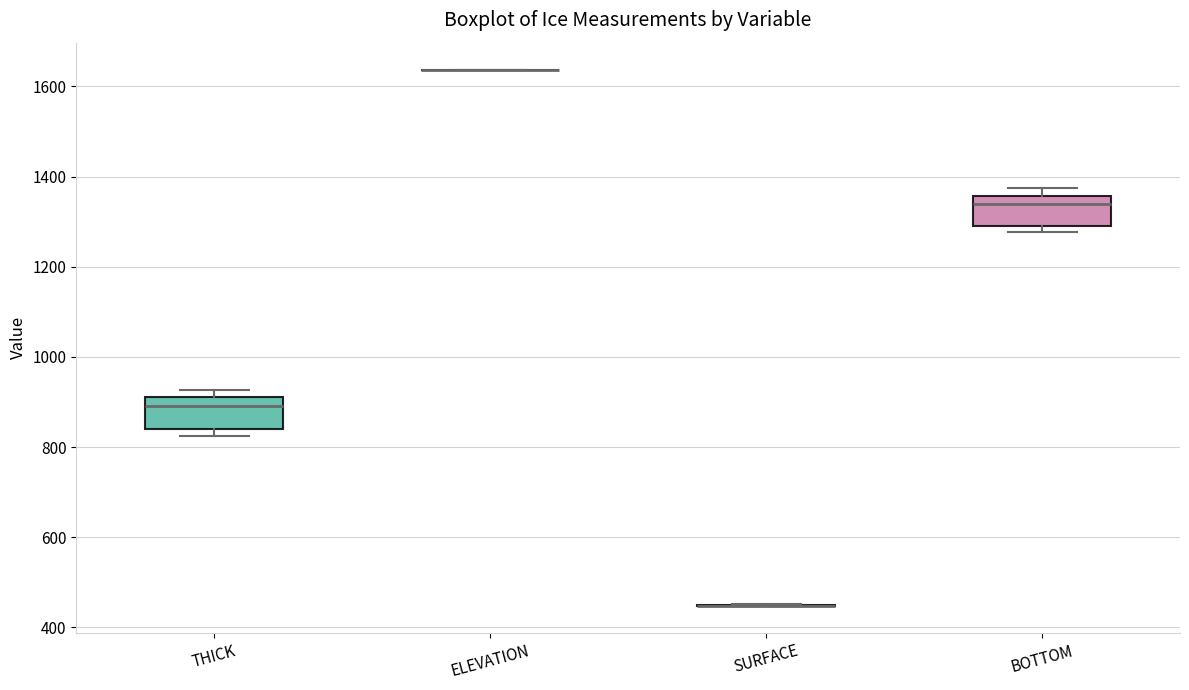

Reading left to right, read every box against the y-axis: the position of its median line, the range the box covers, and the ends of its whiskers. The values are not printed on the chart, so give them approximately, as read against the axis.

THICK: median 900, box 840 to 920, whiskers 820 to 920 (just above the box's upper edge)
ELEVATION: box collapsed to a line at 1640, whiskers 1640 to 1640
SURFACE: box collapsed to a line at 440, whiskers 440 to 460
BOTTOM: median 1340, box 1300 to 1360, whiskers 1280 to 1380